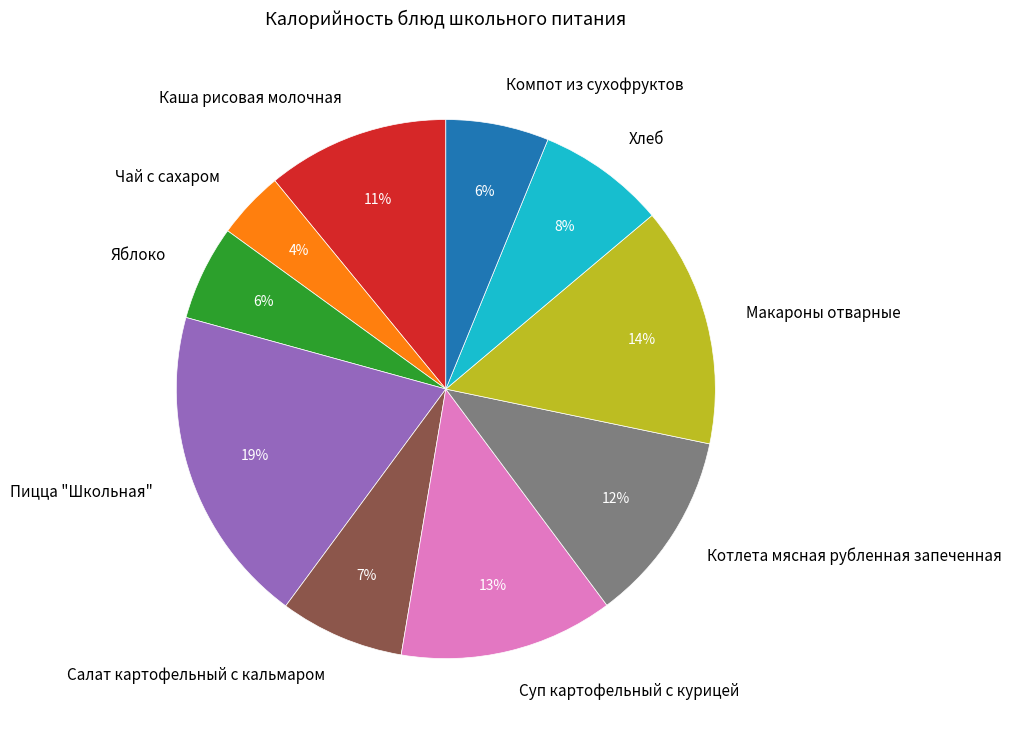

Which category has the smallest portion of the pie?

Чай с сахаром